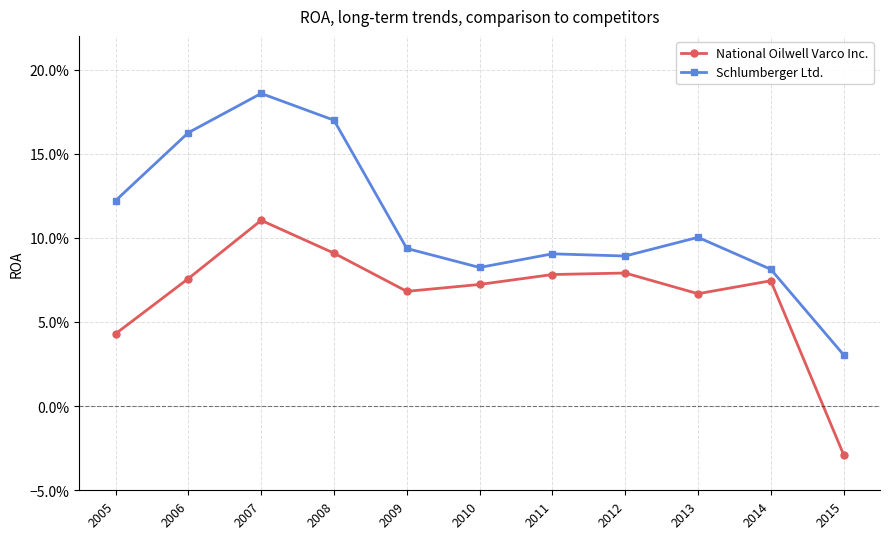

Where is National Oilwell Varco Inc. nearest to the value 0?

2015